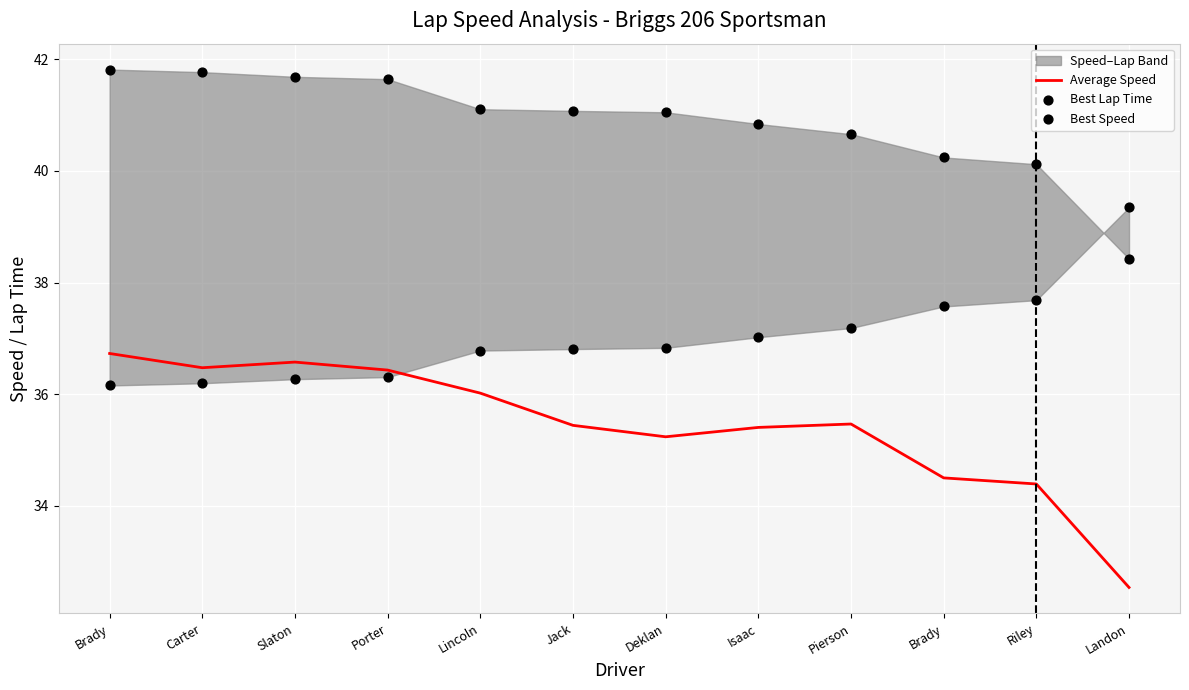

Which series has the widest spread of Y values?

Average Speed